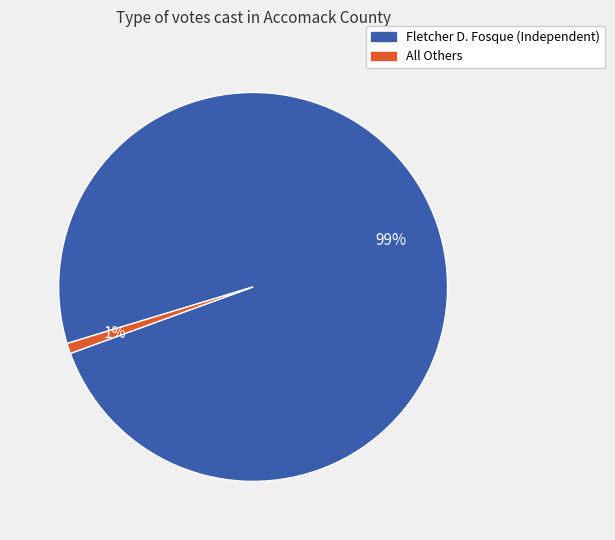

What percentage is the All Others slice, to the nearest percent?

1%